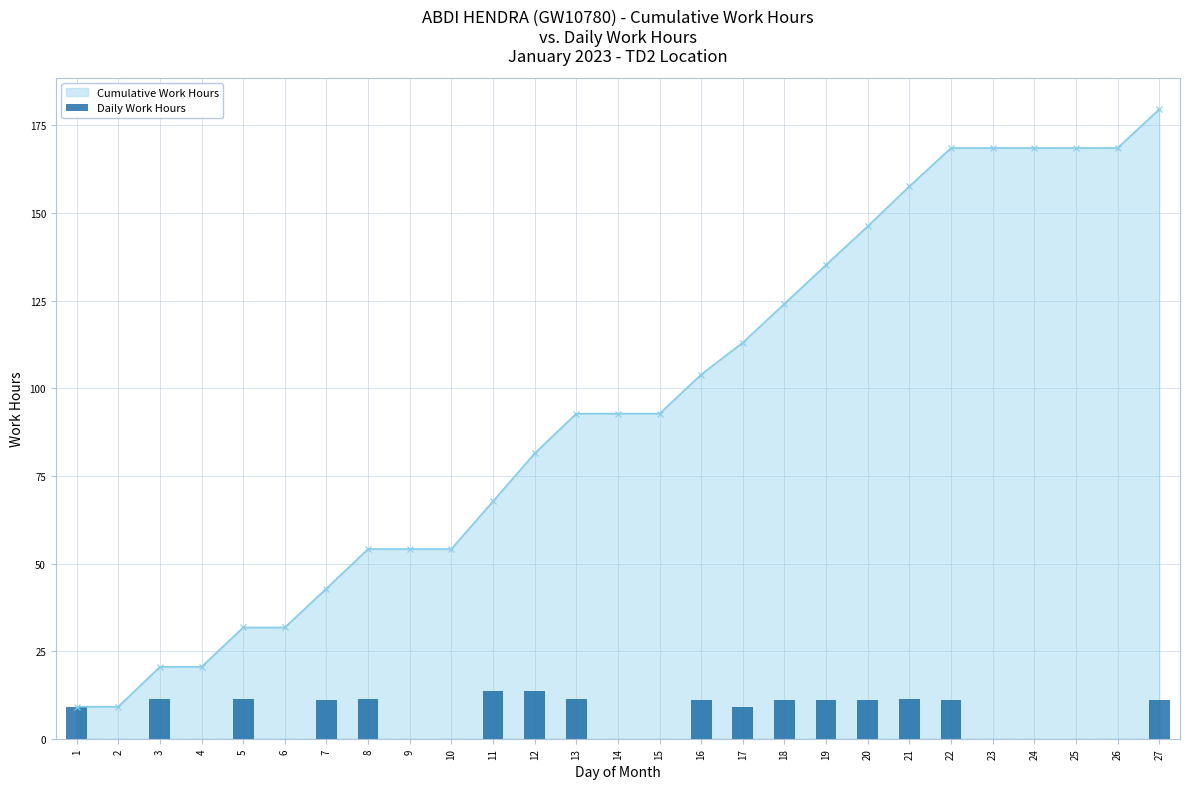

What is the value of the Cumulative Work Hours point at the 26th from the left?

168.6